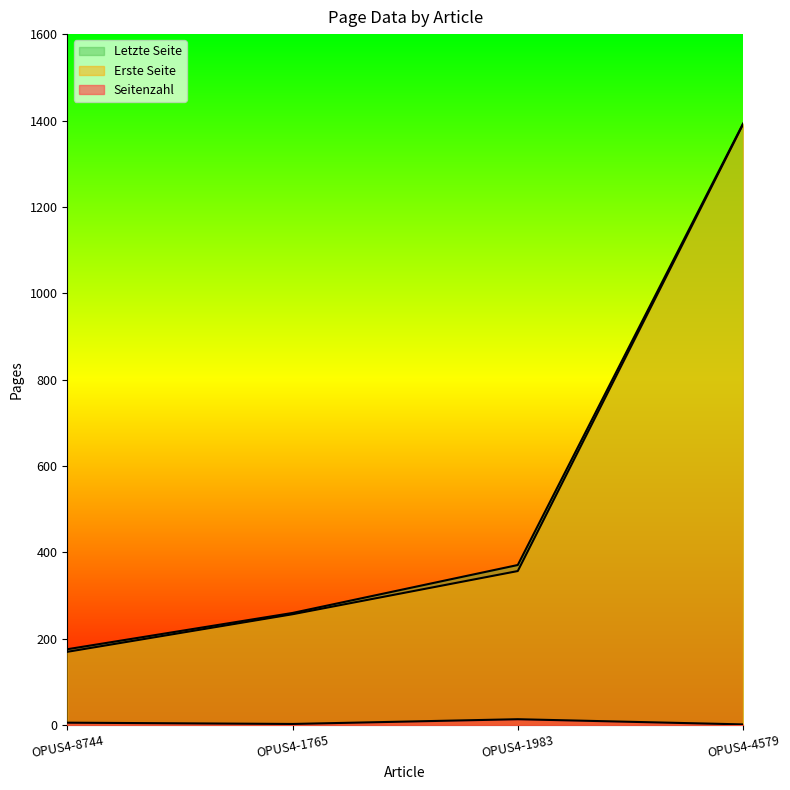

What is the total value across all series at OPUS4-8744?

352